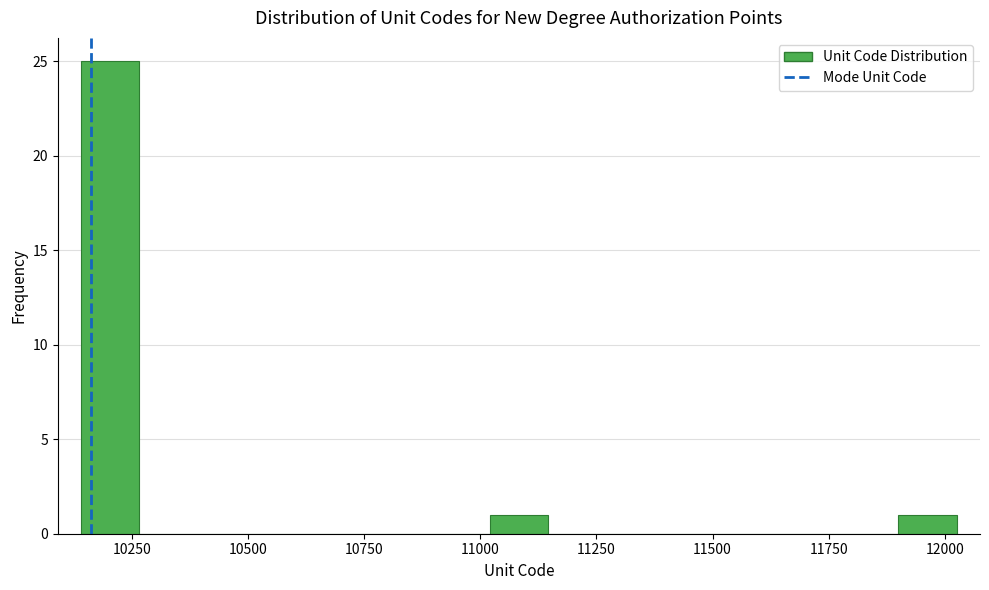

Around what value on the x-axis is the tallest bar? Give the approximate position of its centre, as read against the axis.

10200